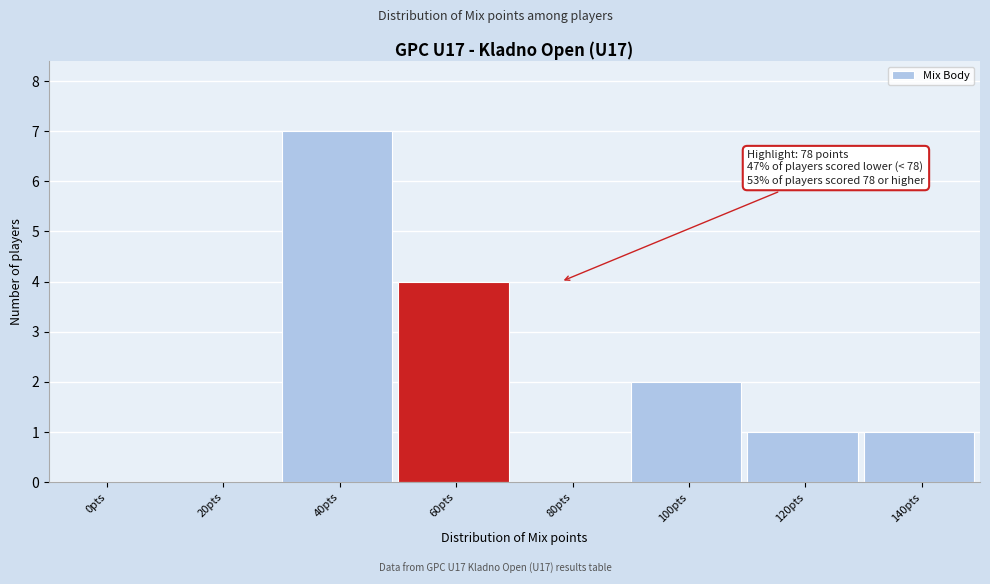

Reading right to left, list all the values displayed in this chart.

140pts=1	120pts=1	100pts=2	80pts=0	60pts=4	40pts=7	20pts=0	0pts=0